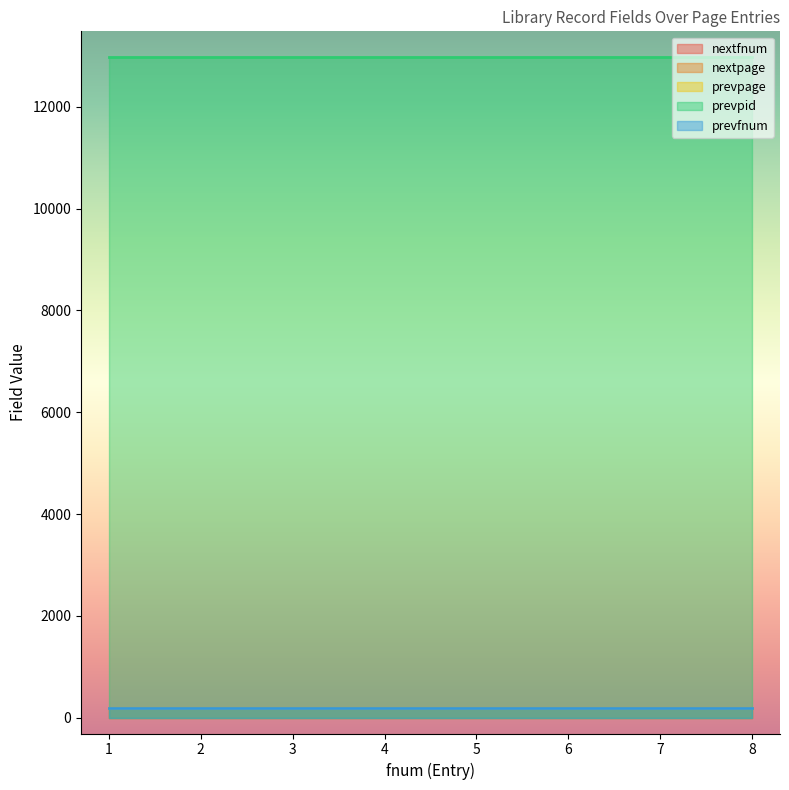

What is the sum of all nextpage values?

1536